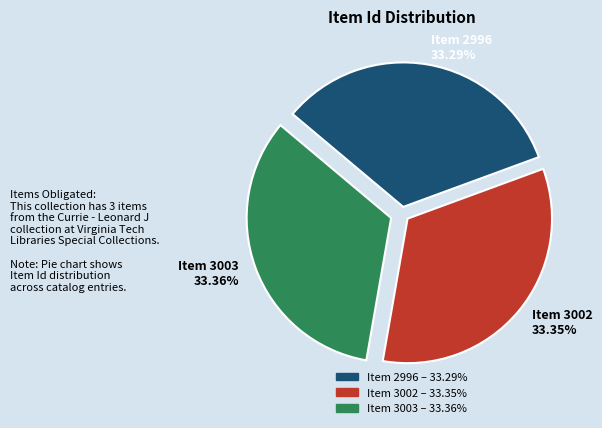

Does any single category account for the majority?

No